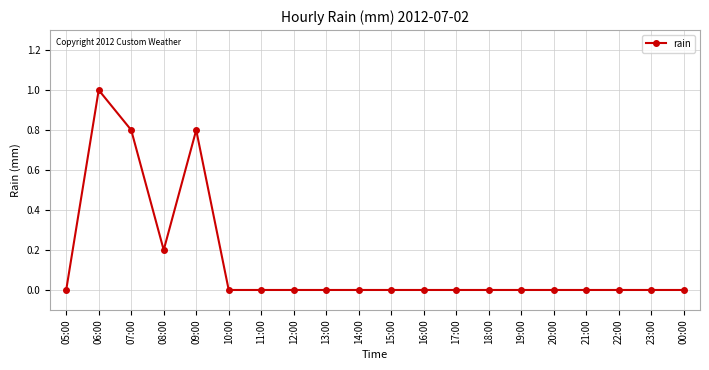

Reading right to left, what are all the values shown in this chart?

00:00=0.0	23:00=0.0	22:00=0.0	21:00=0.0	20:00=0.0	19:00=0.0	18:00=0.0	17:00=0.0	16:00=0.0	15:00=0.0	14:00=0.0	13:00=0.0	12:00=0.0	11:00=0.0	10:00=0.0	09:00=0.8	08:00=0.2	07:00=0.8	06:00=1.0	05:00=0.0